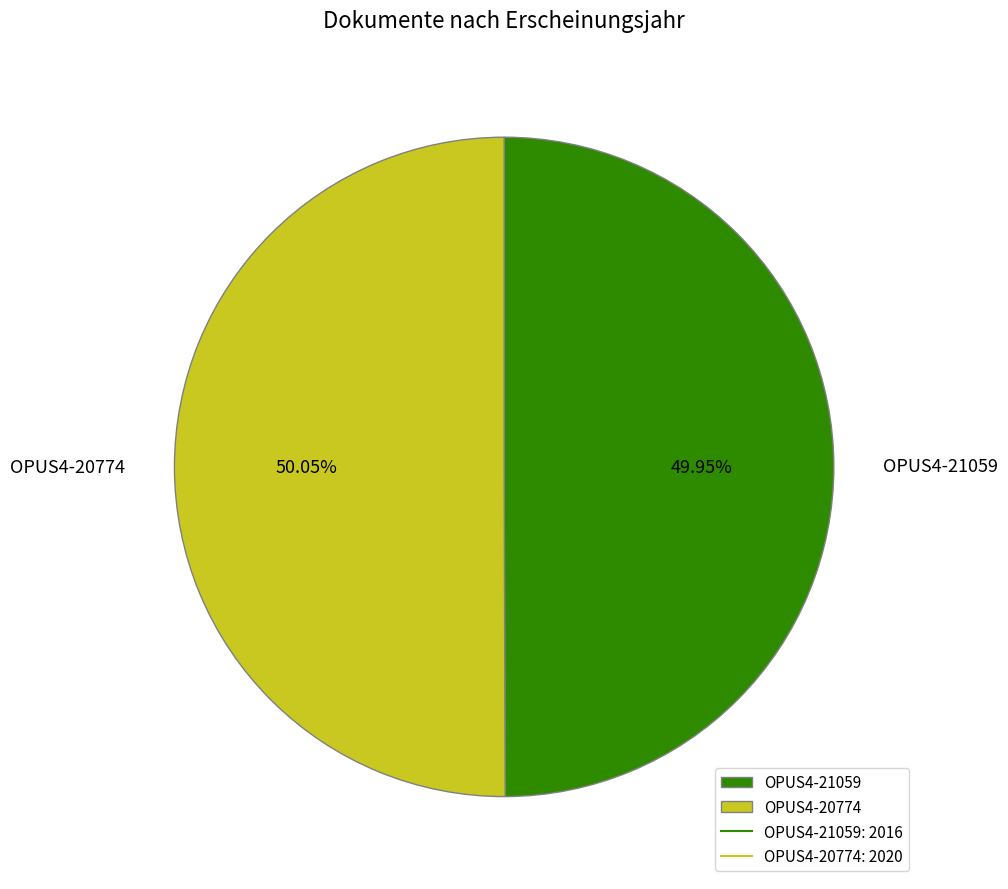

Approximately how many times larger is the value at OPUS4-21059 compared to OPUS4-20774?

1.0